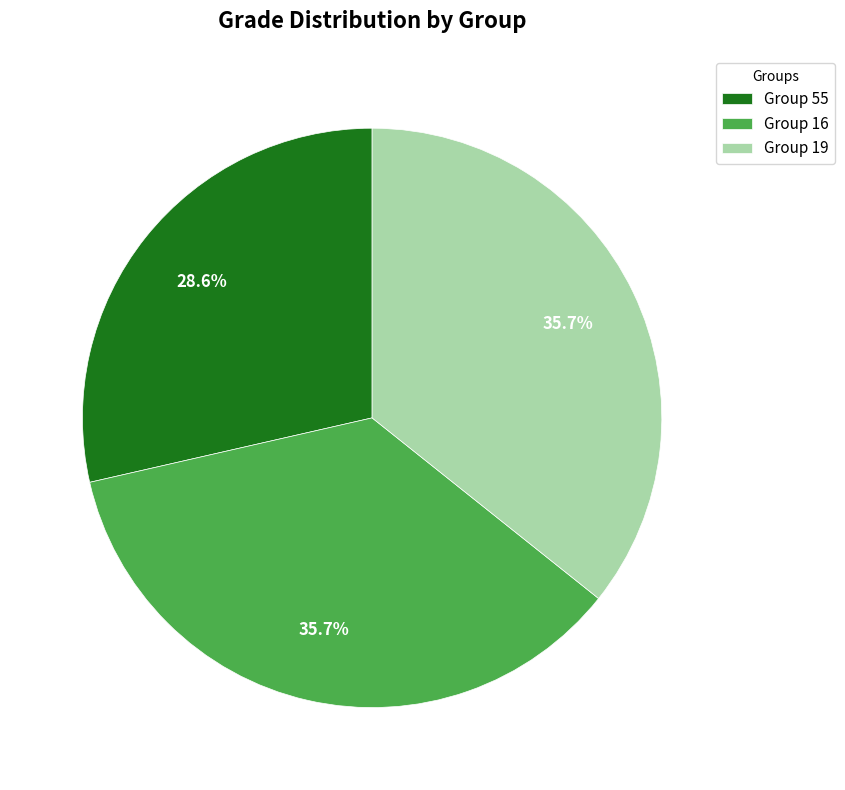

Does any single category account for the majority?

No